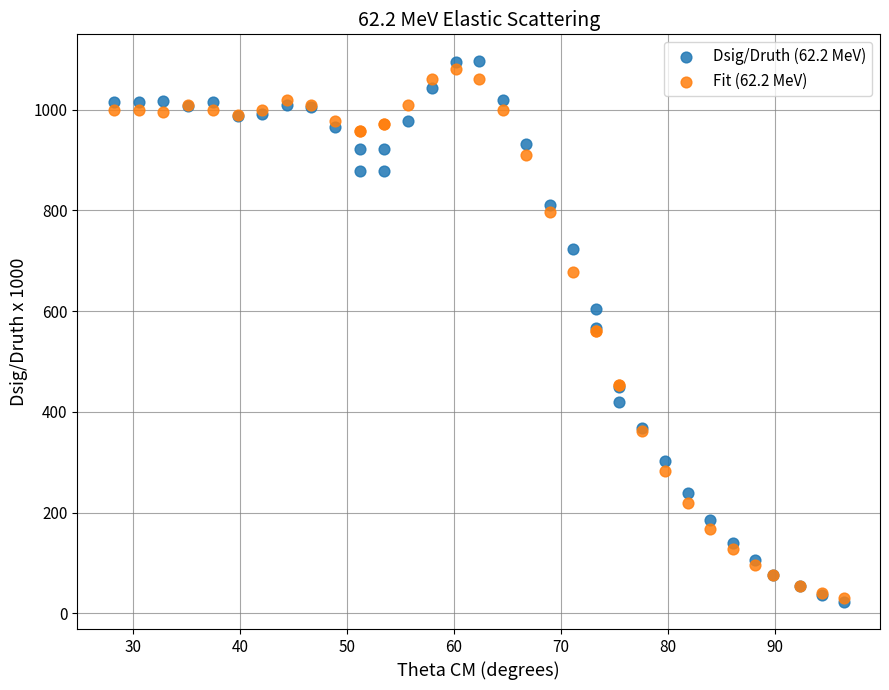

What are all the series names shown in the legend?

Dsig/Druth (62.2 MeV), Fit (62.2 MeV)